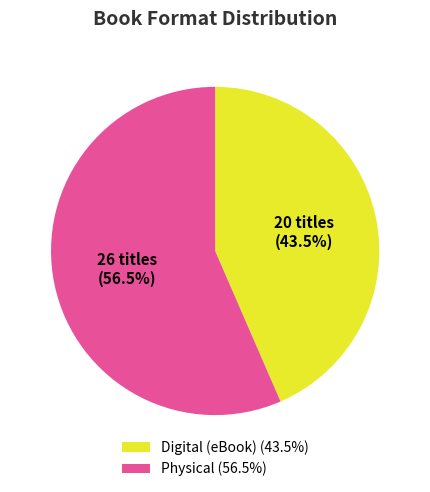

Approximately how many times larger is the value at Digital (eBook) (43.5%) compared to Physical (56.5%)?

0.8